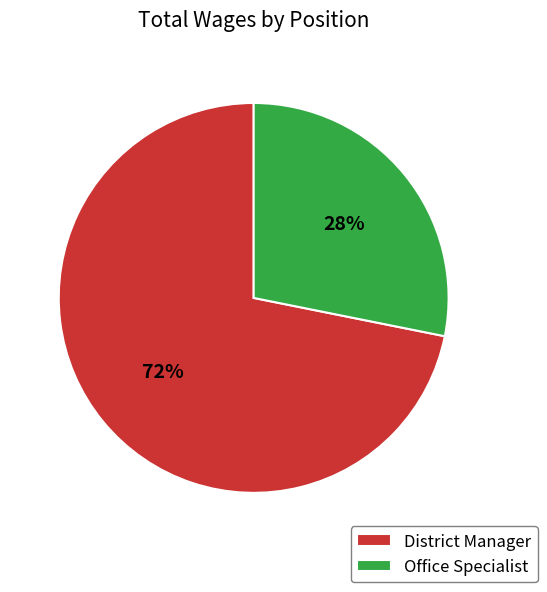

What is the majority slice?

District Manager